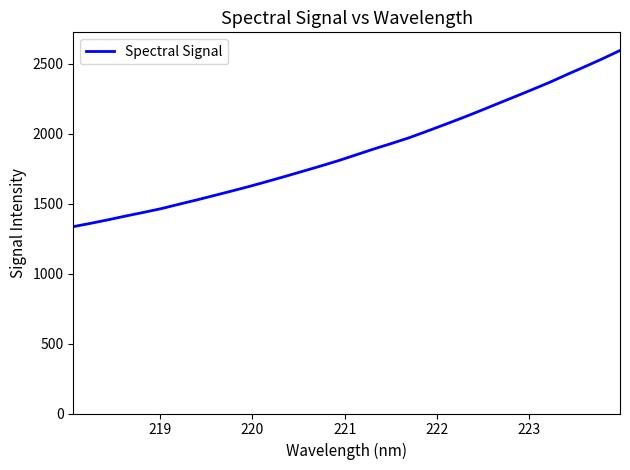

What is the difference between the maximum and minimum values?

1259.7